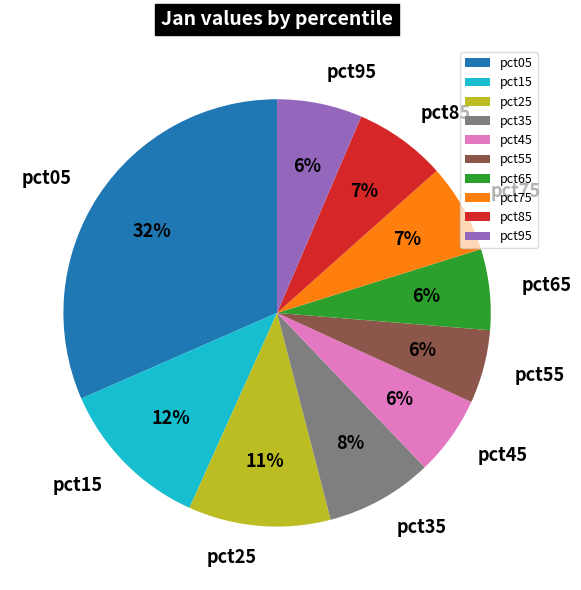

Is the sum of pct05 and pct45 greater than half?

No